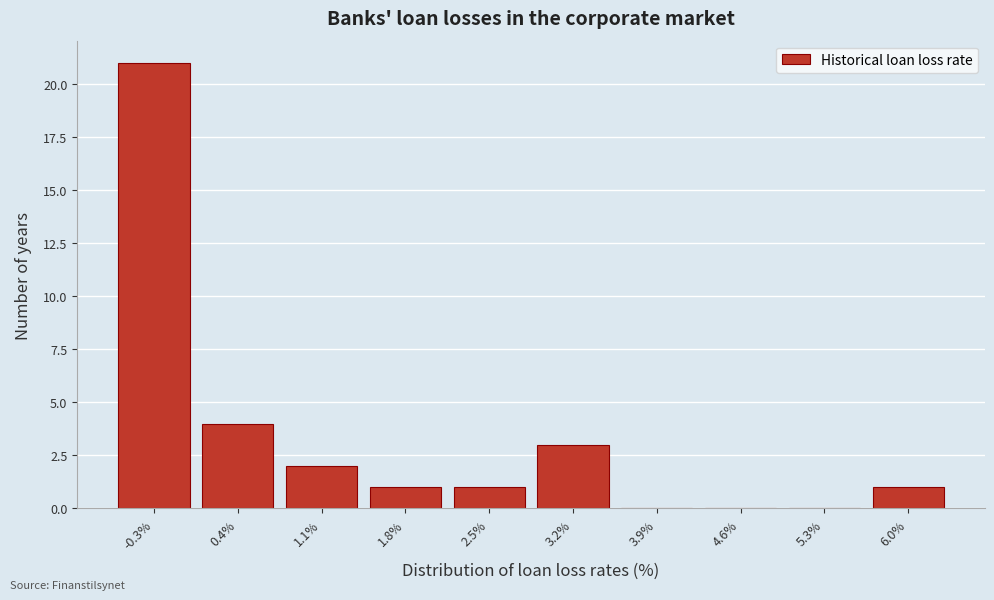

Reading left to right, extract all data points from this chart.

-0.3%=21	0.4%=4	1.1%=2	1.8%=1	2.5%=1	3.2%=3	3.9%=0	4.6%=0	5.3%=0	6.0%=1